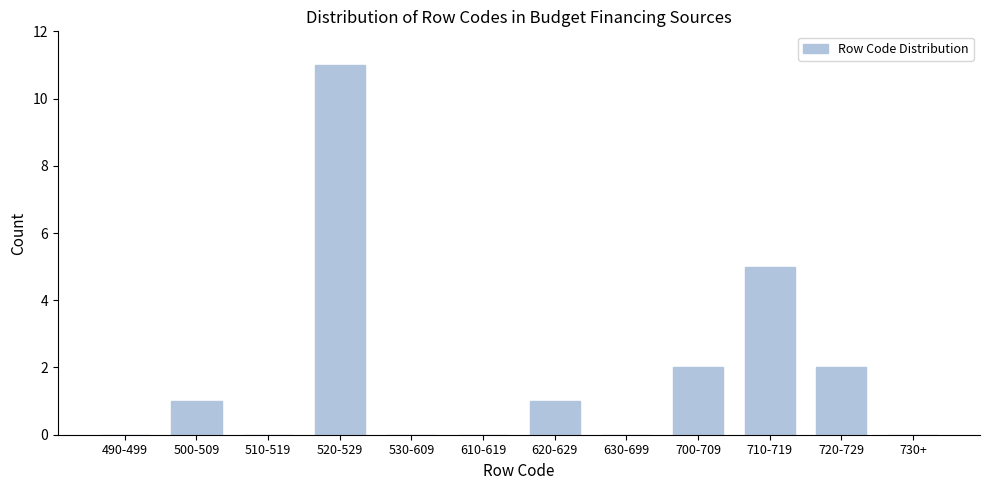

Reading right to left, what are all the values shown in this chart?

730+=0	720-729=2	710-719=5	700-709=2	630-699=0	620-629=1	610-619=0	530-609=0	520-529=11	510-519=0	500-509=1	490-499=0